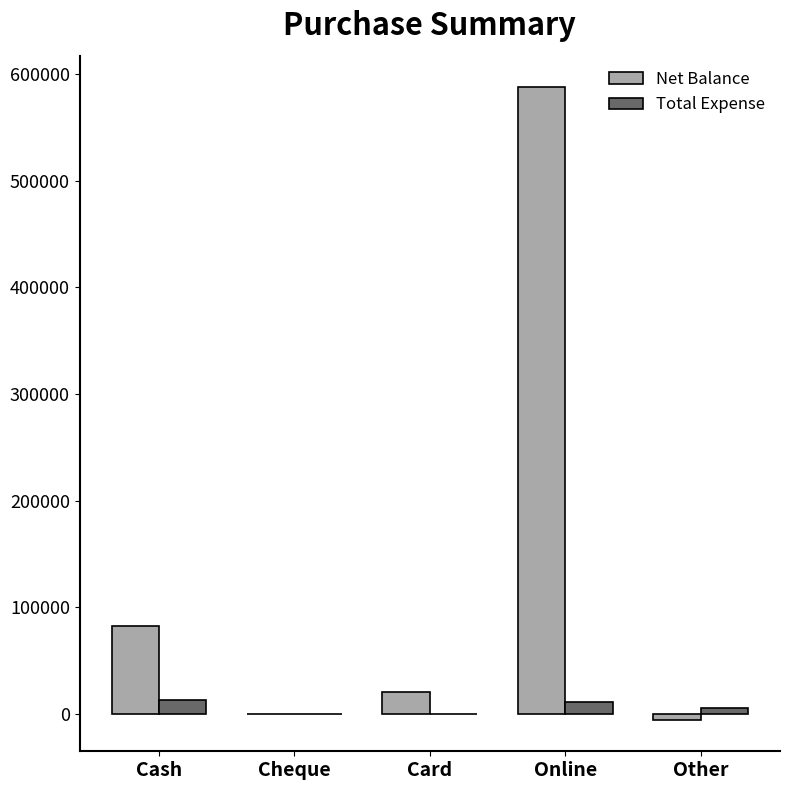

What is the sum of the Net Balance values at Cheque and Card?

20500